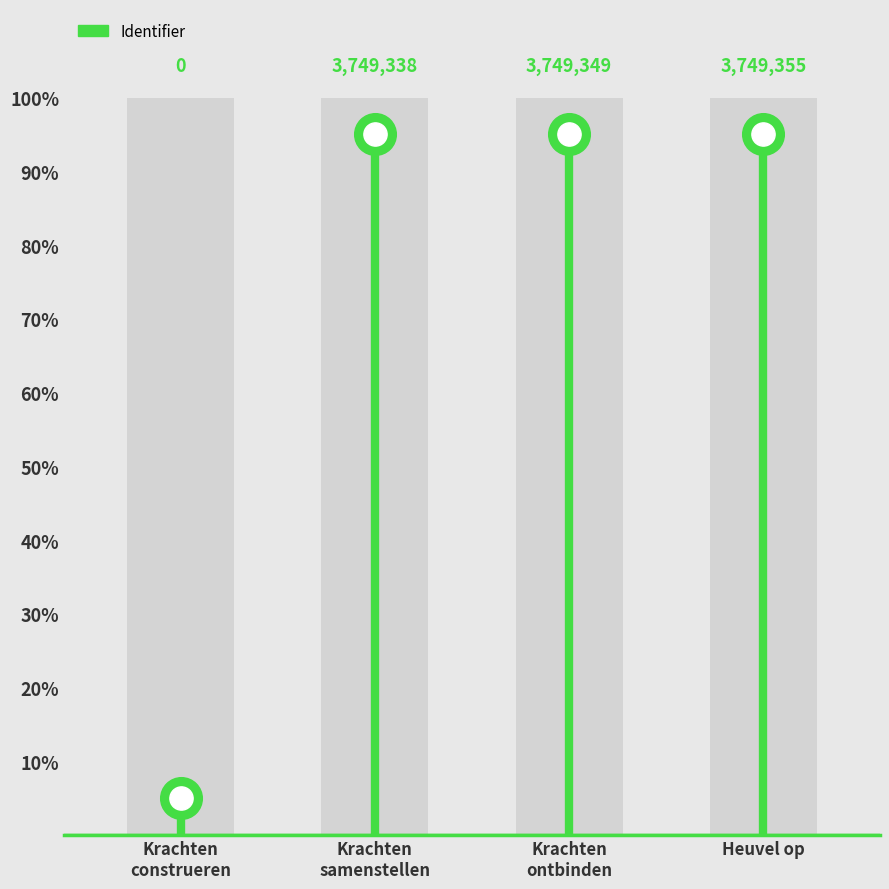

Which has a higher value, Krachten construeren or Krachten construeren?

Krachten construeren